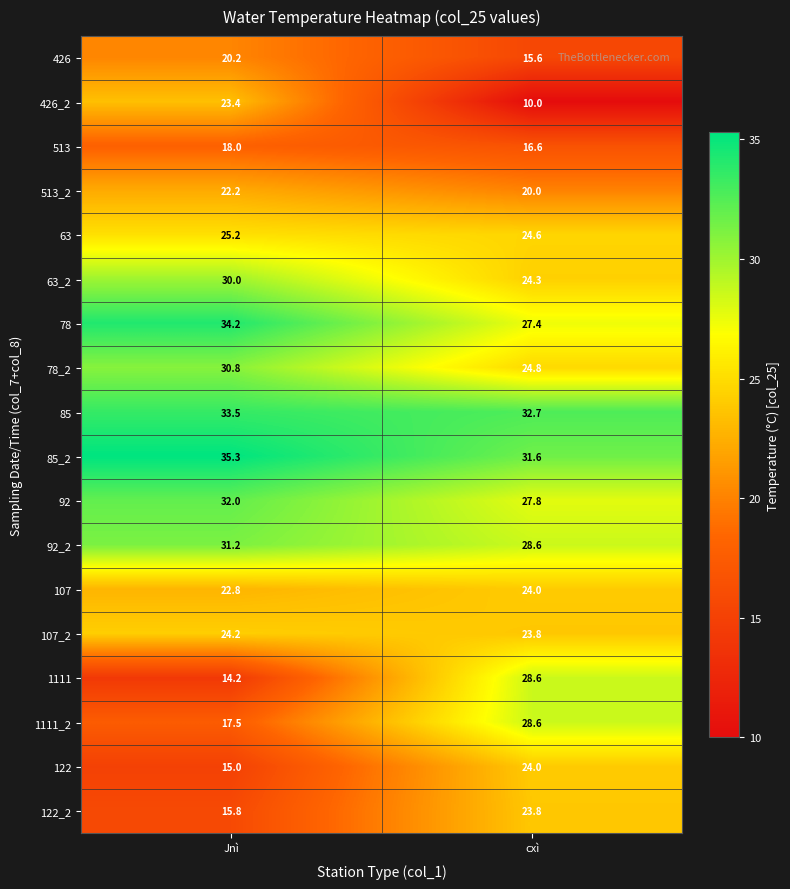

What is the sum of all 426 values?

35.8